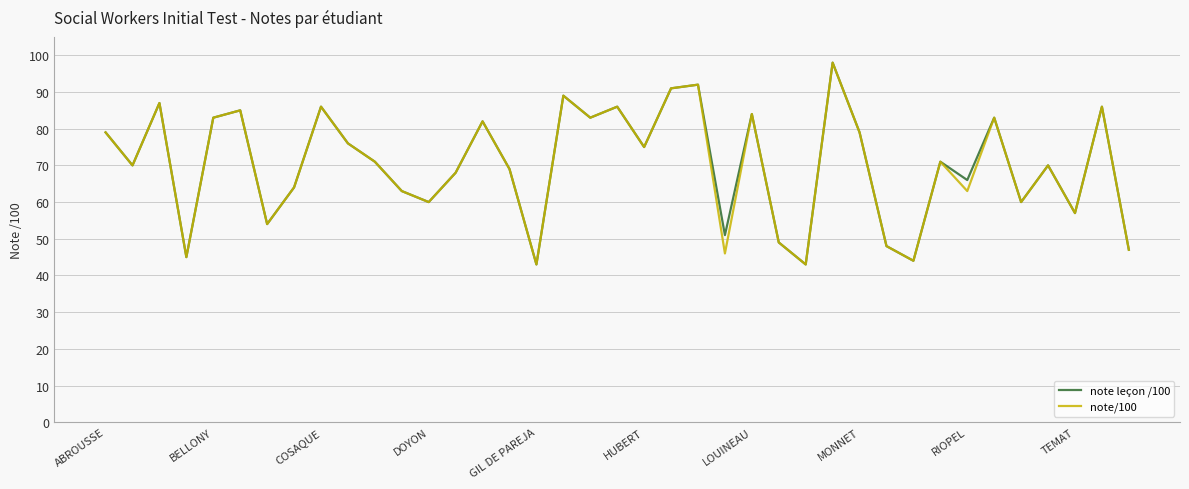

What is the minimum value for note leçon /100?

43